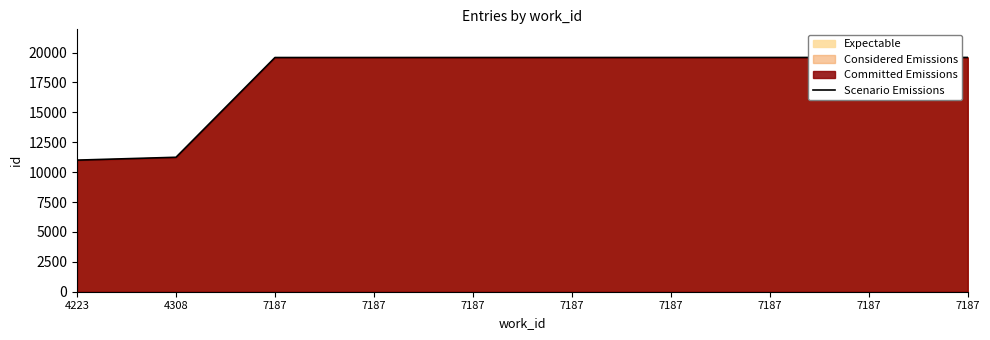

True or false: the data shows 19587 at 7187.

True